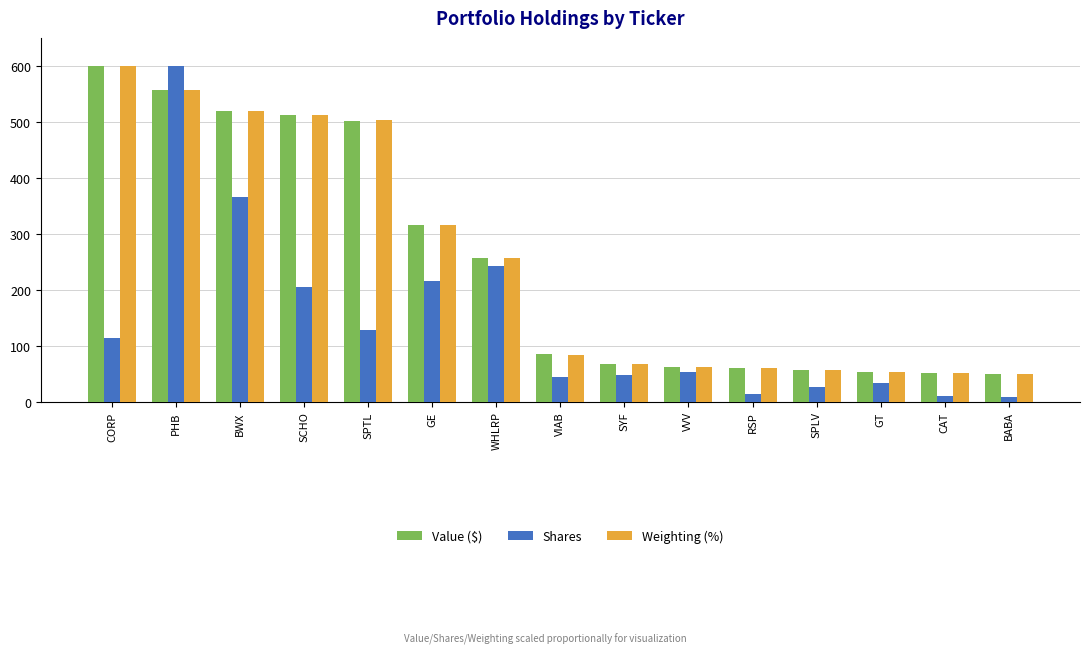

What is the difference between the highest and lowest values at VVV?

8.9